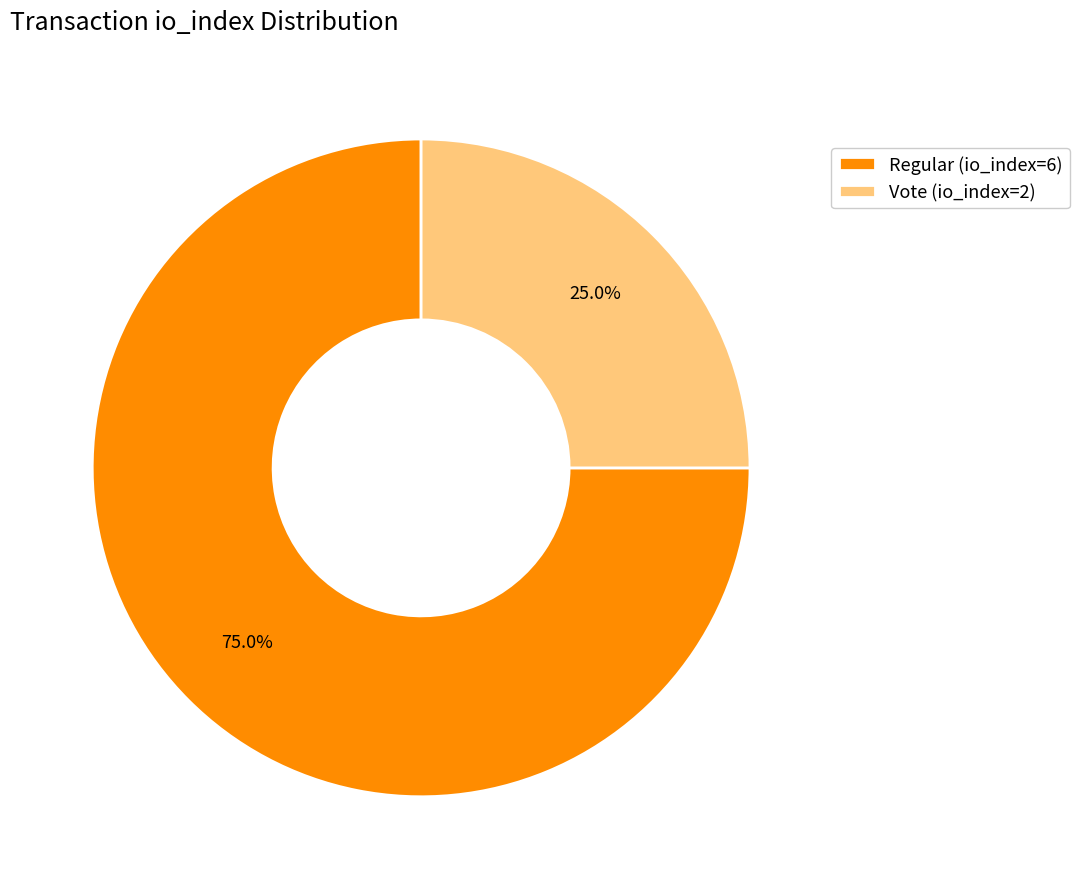

How many slices are in this pie chart?

2